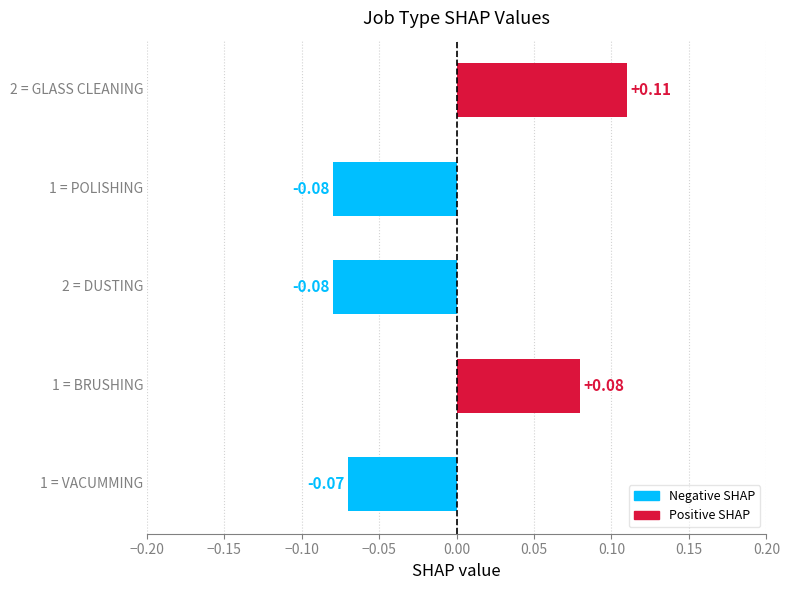

How many values are above zero?

2